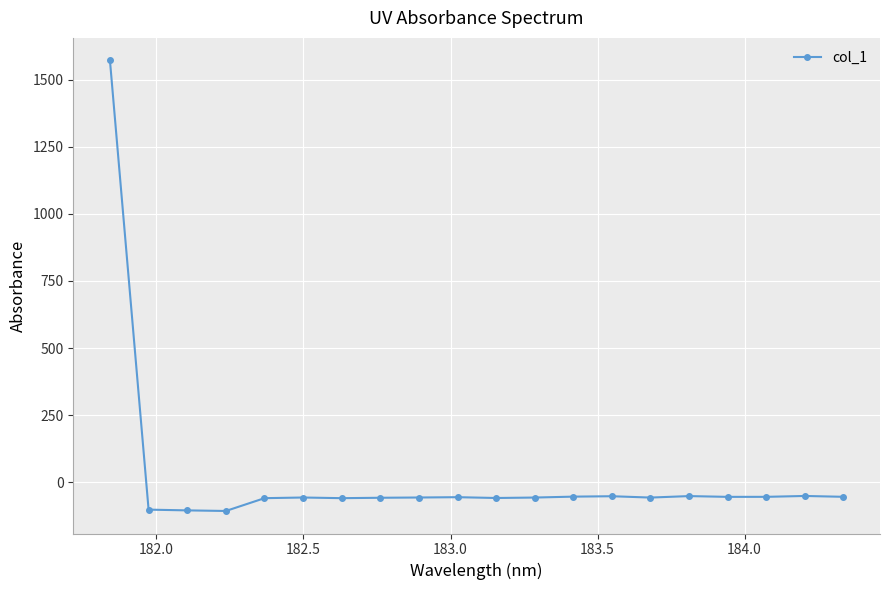

What is the greatest value displayed?

1572.1